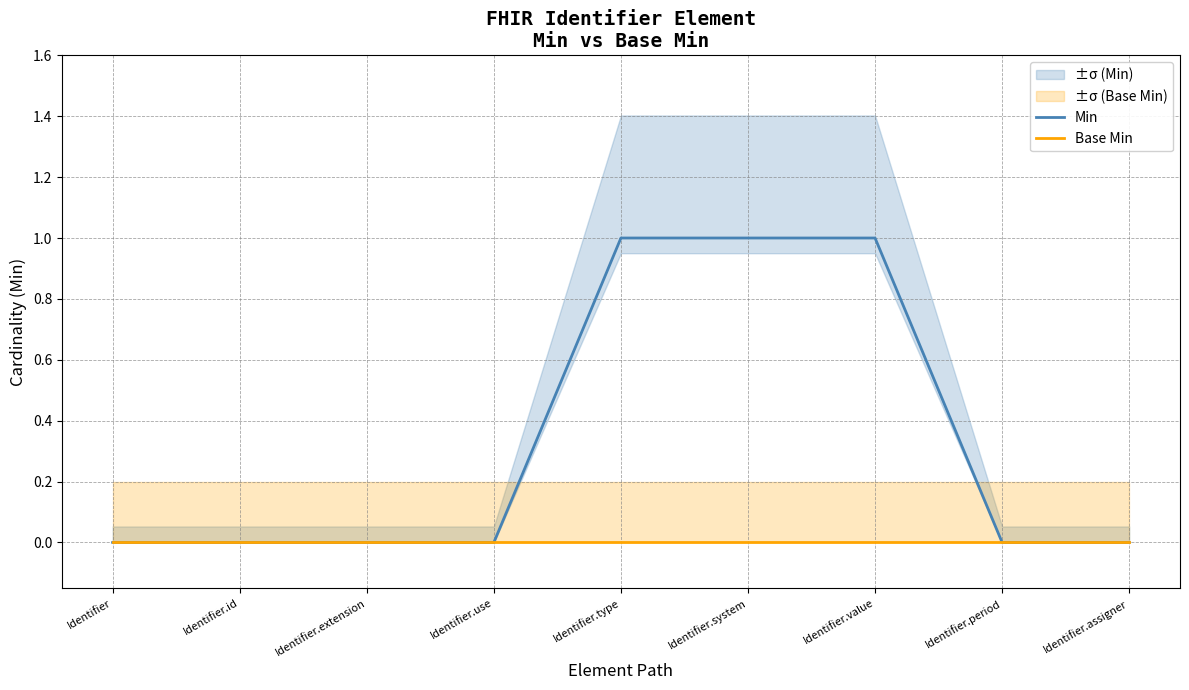

Reading left to right, list all the values displayed in this chart.

Min: Identifier=0	Identifier.id=0	Identifier.extension=0	Identifier.use=0	Identifier.type=1	Identifier.system=1	Identifier.value=1	Identifier.period=0	Identifier.assigner=0
Base Min: Identifier=0	Identifier.id=0	Identifier.extension=0	Identifier.use=0	Identifier.type=0	Identifier.system=0	Identifier.value=0	Identifier.period=0	Identifier.assigner=0